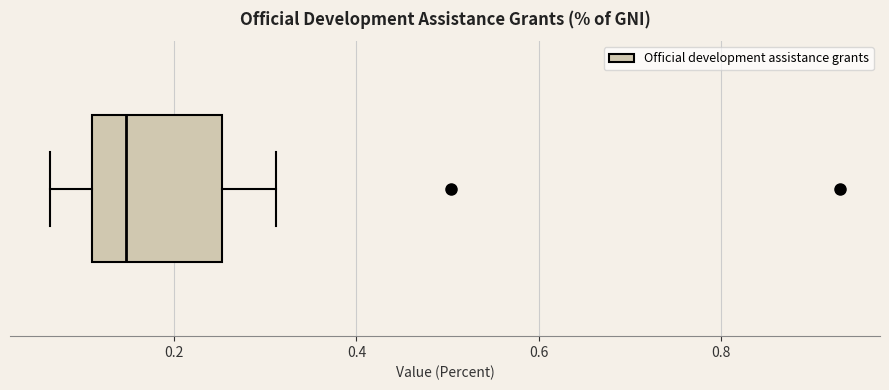

Read this box plot against the x-axis: the position of the median line, the range covered by the box, and the ends of both whiskers. The values are not printed on the chart, so give them approximately, as read against the axis.

median 0.14, box 0.10 to 0.26, whiskers 0.06 to 0.32